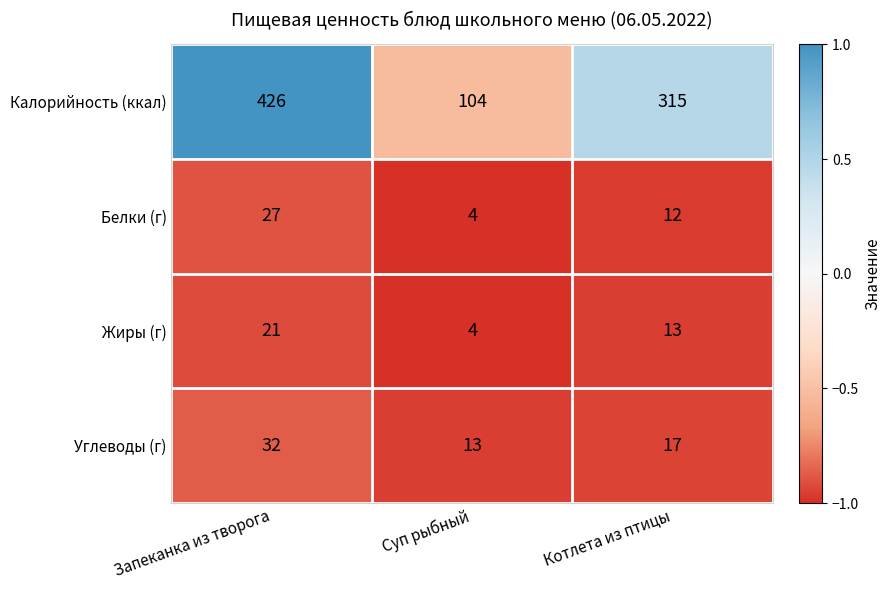

Which series has the largest range (max minus min)?

Калорийность (ккал)